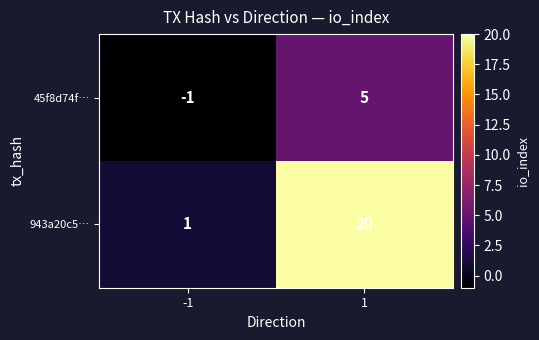

At which category is the sum across all series the highest?

1